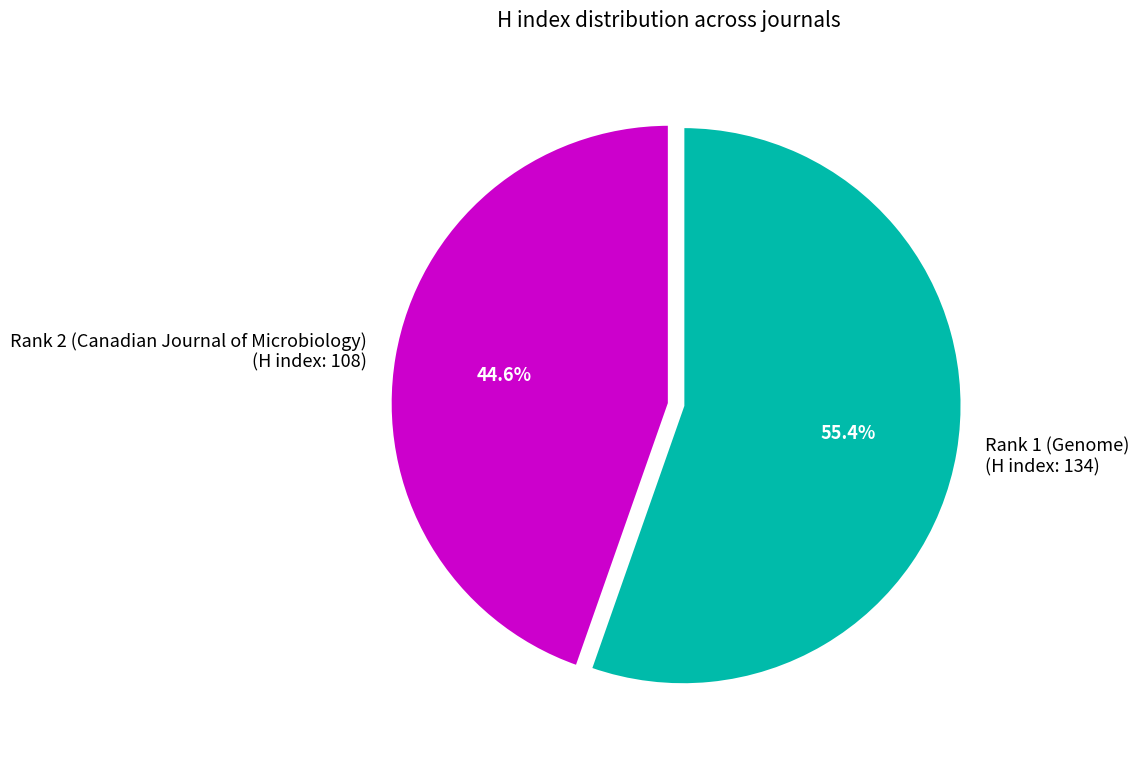

Which slice is the largest?

Rank 1 (Genome) (H index: 134)